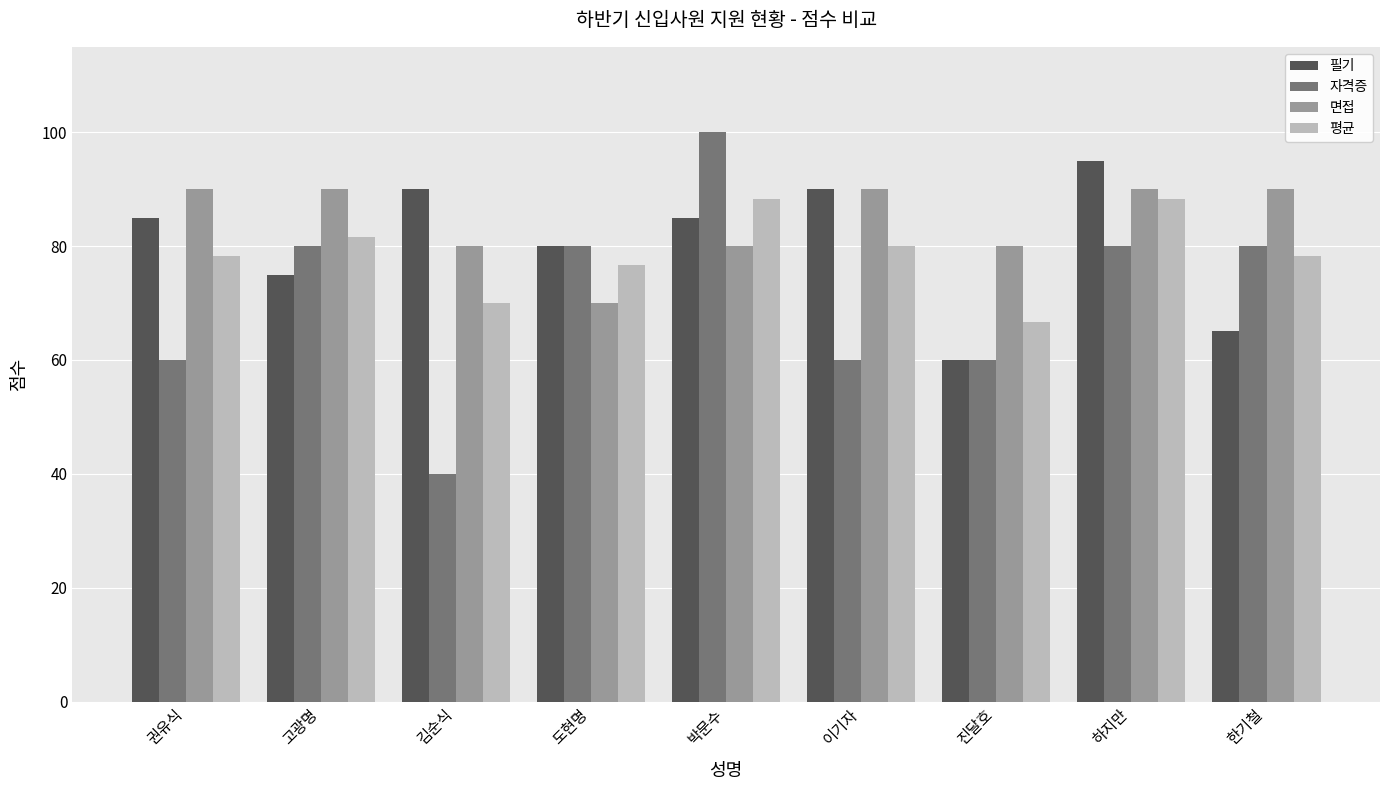

What position from the left is 김순식?

3